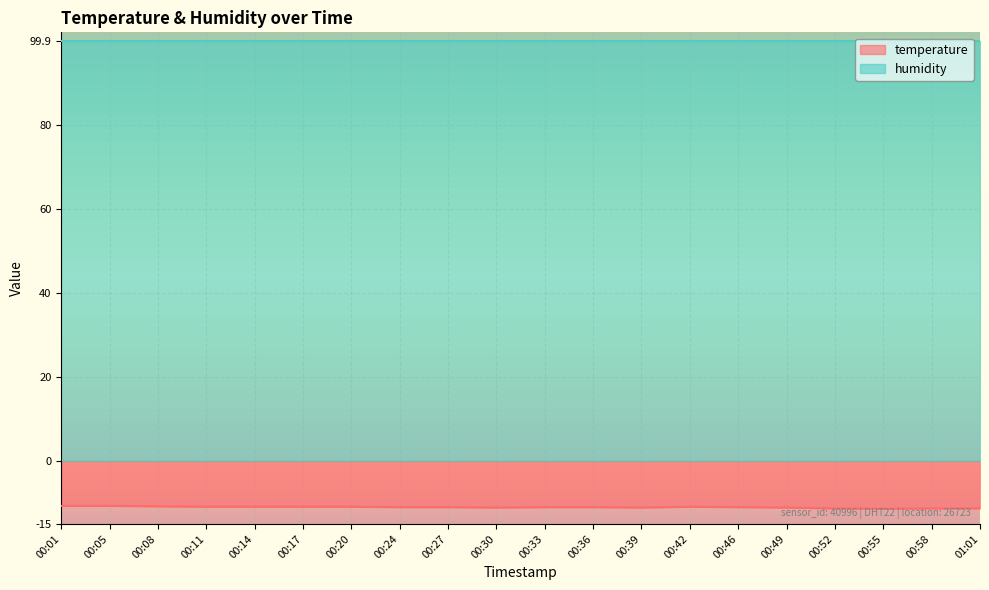

What is the sum of the values at 00:30 and 00:11?

-22.0